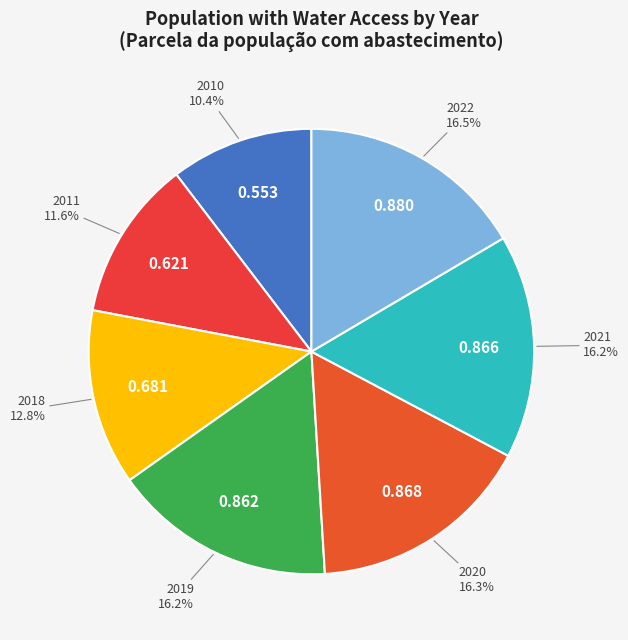

Rank the categories by value from highest to lowest.

2022, 2020, 2021, 2019, 2018, 2011, 2010